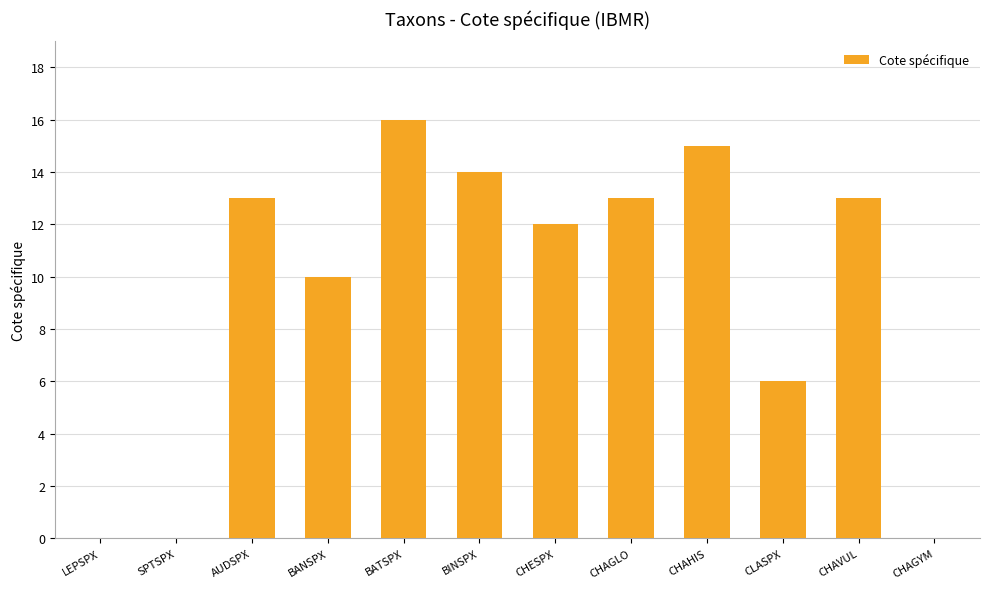

Which has a higher value, CHAHIS or CHESPX?

CHAHIS